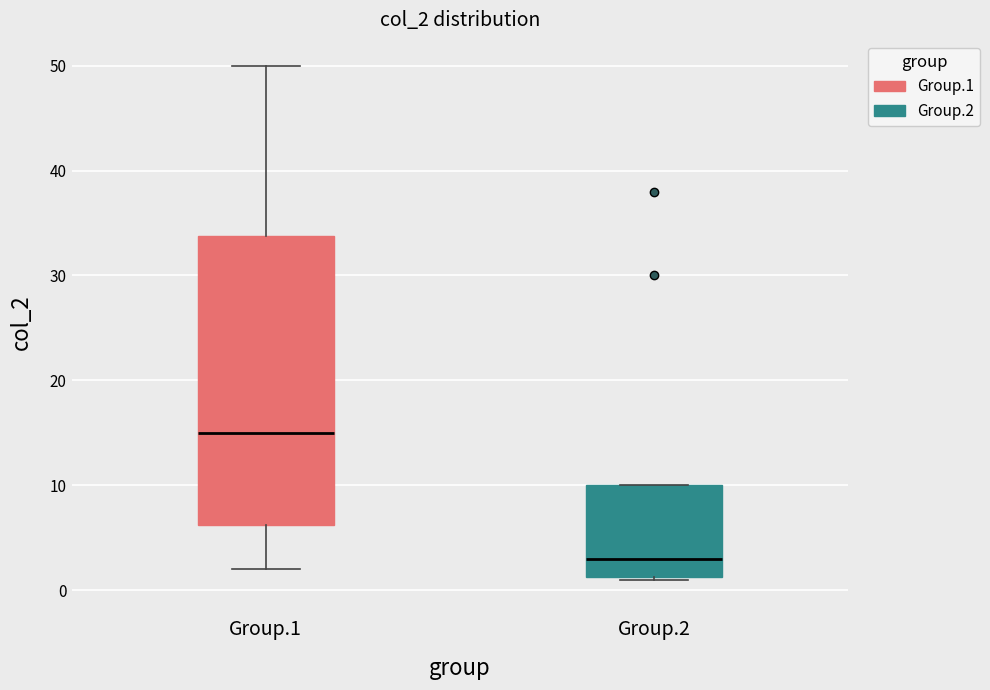

Which box's median line is the highest?

Group.1